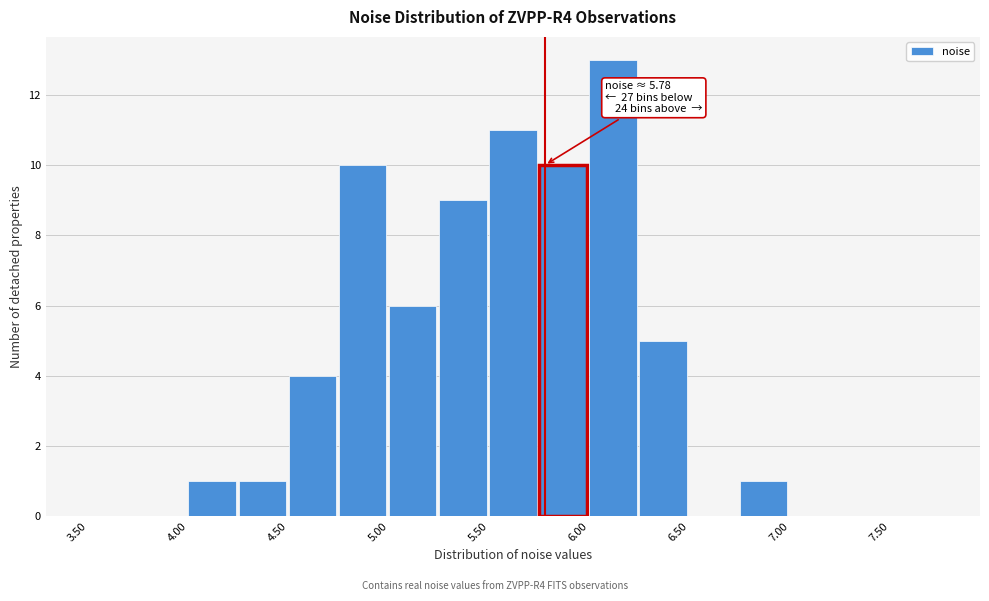

Over which range of the x-axis is the bar tallest?

6.00 to 6.25